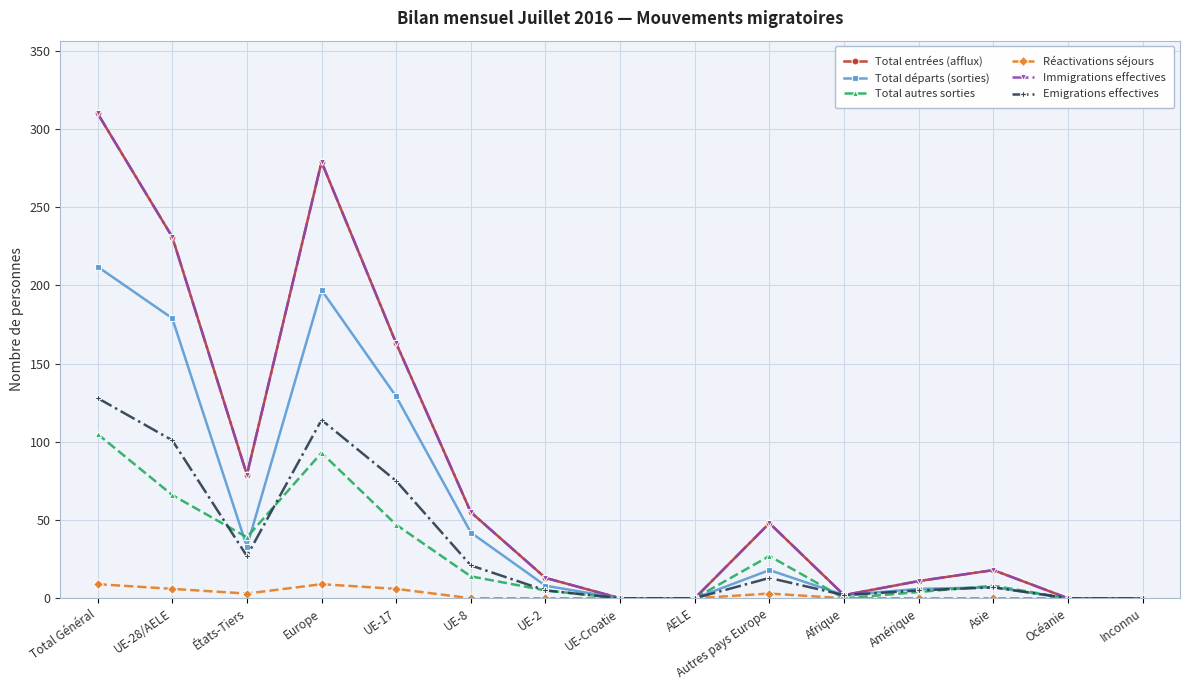

Does the chart display data point markers on the line(s)?

Yes